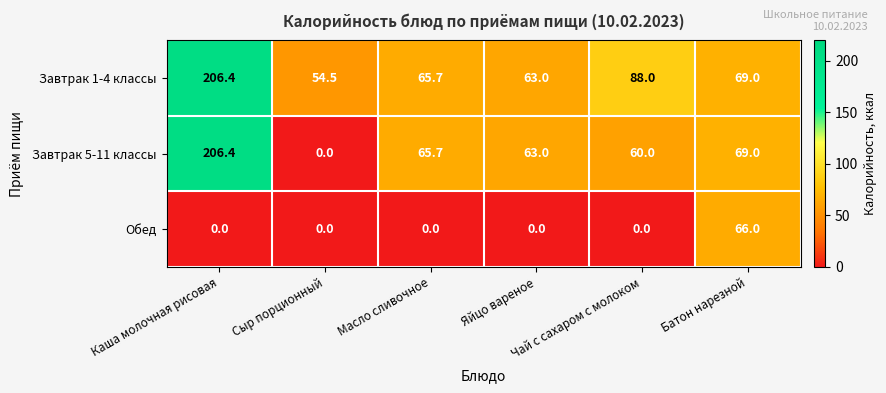

What is the greatest value displayed?

206.4